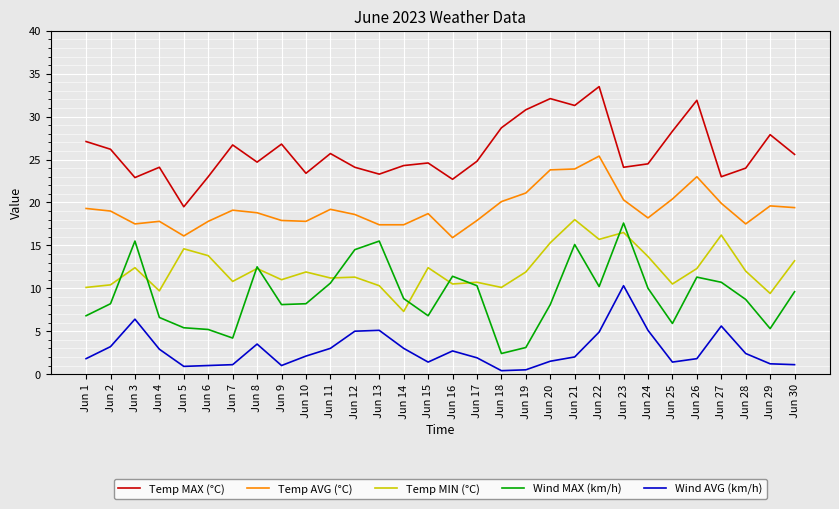

How many lines are shown in the chart?

5